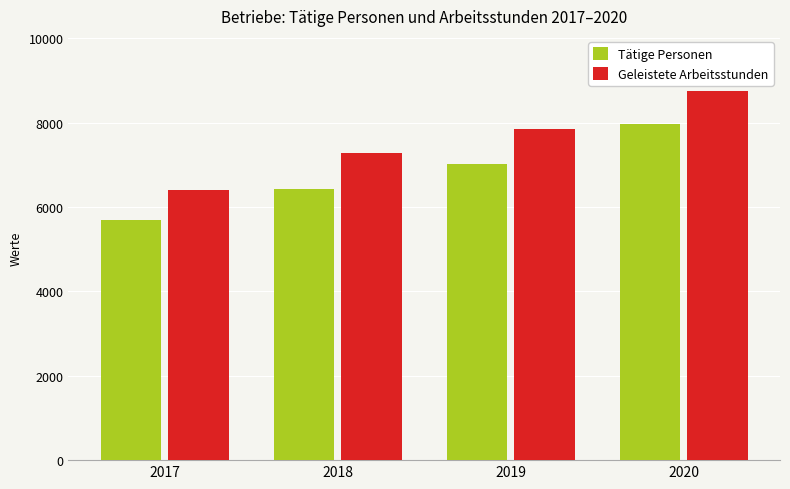

List the labels in order of Tätige Personen value, largest first.

2020, 2019, 2018, 2017